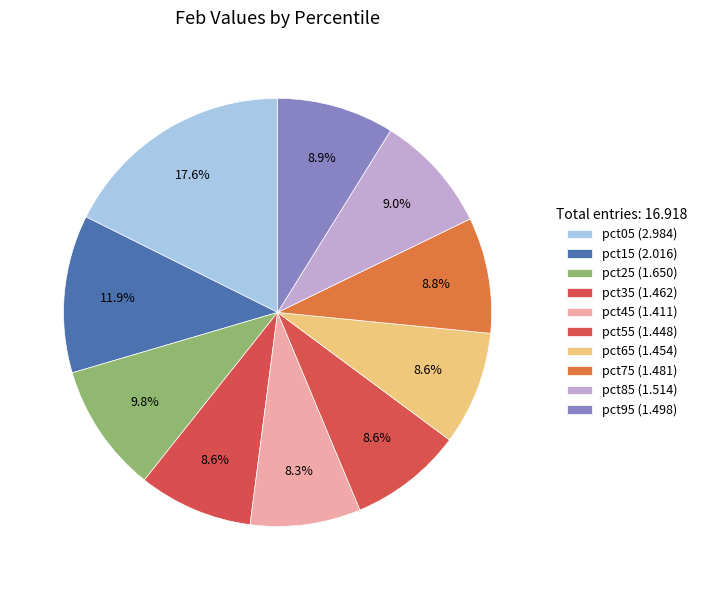

The pct55 slice represents 9% of the pie. True or false?

True